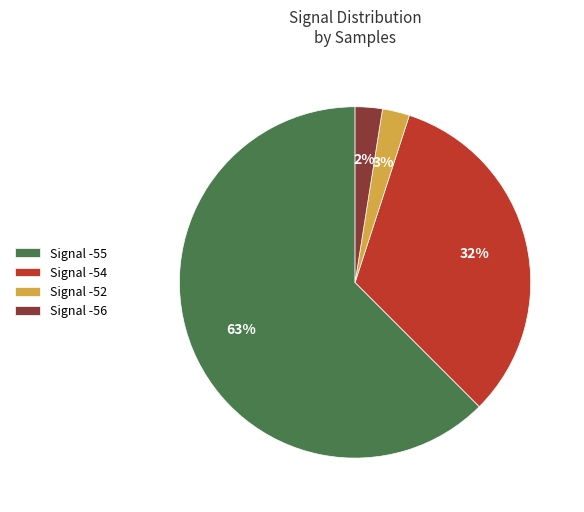

To the nearest percent, what percentage of the pie is Signal -56?

2%